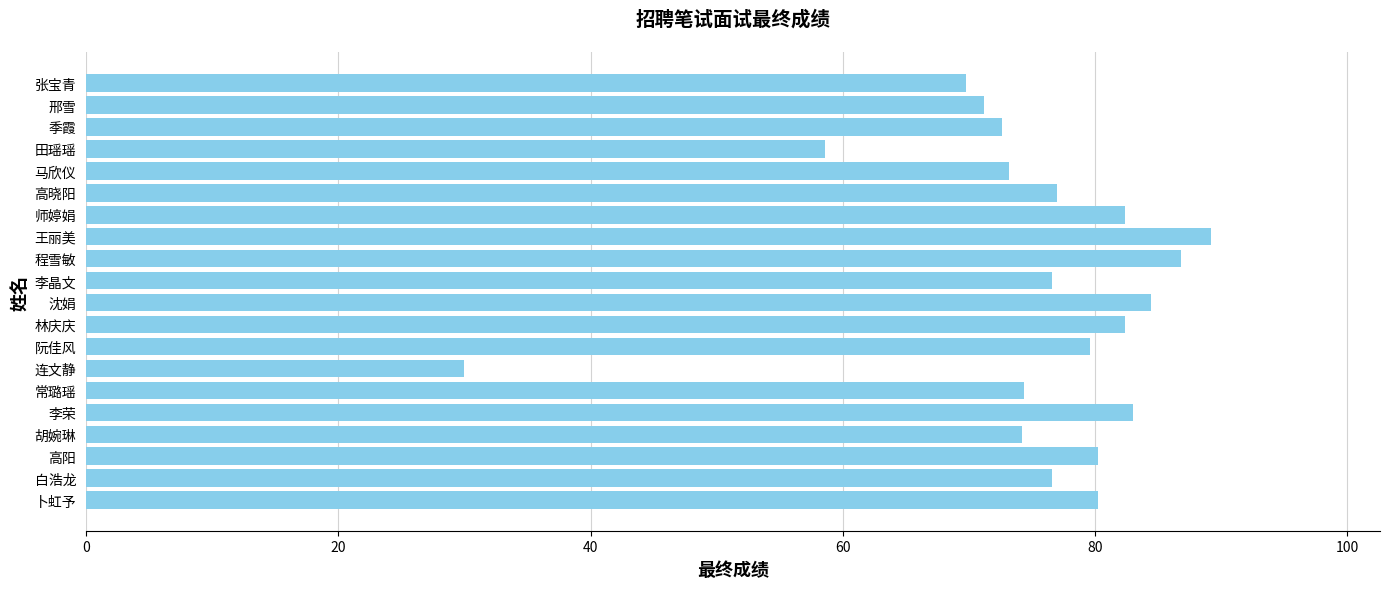

Approximately how many times larger is the value at 连文静 compared to 田瑶瑶?

0.5